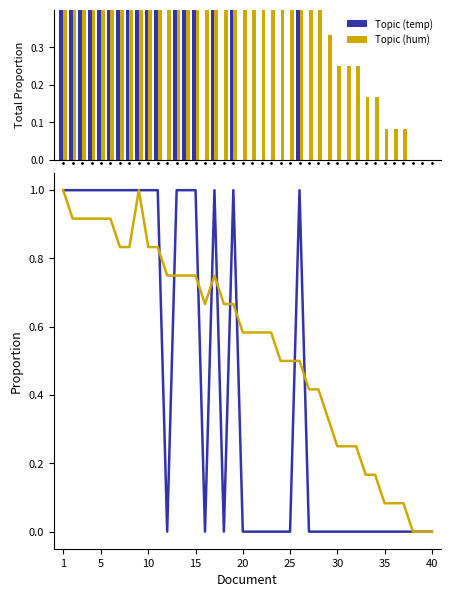

Which series has the largest total across all categories?

humidity